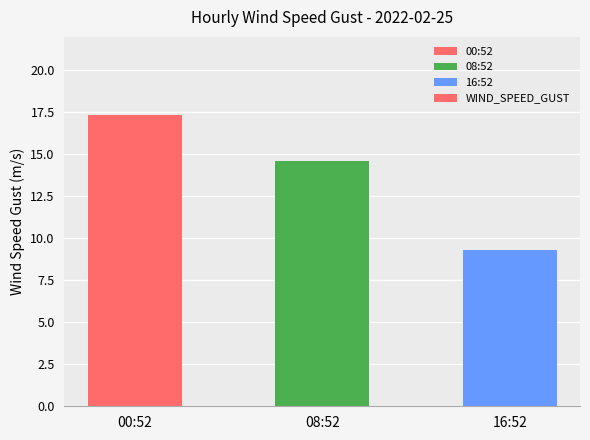

The value at 16:52 is 9.3. True or false?

True